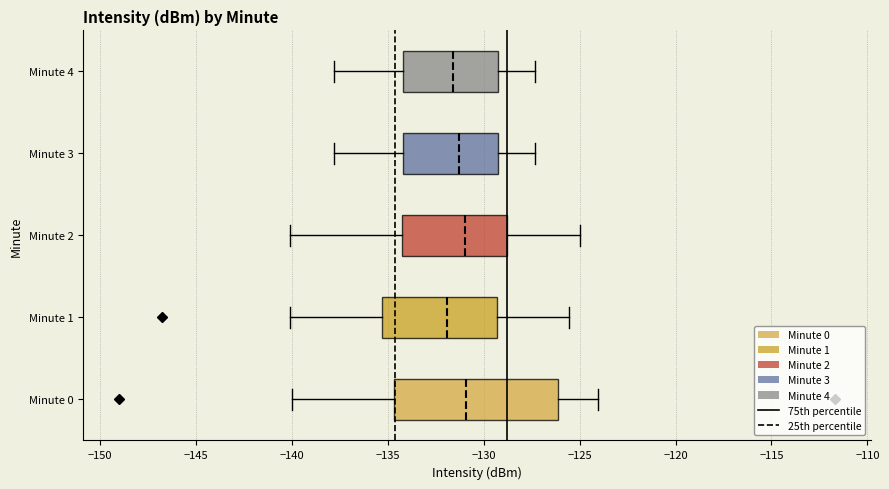

Reading bottom to top, transcribe this box plot: for each box, give where its median line is, the range the box spans, and where its two whiskers end, as read against the x-axis. The values are not printed on the chart, so give them approximately, as read against the axis.

Minute 0: median -131.0, box -134.5 to -126.0, whiskers -140.0 to -124.0
Minute 1: median -132.0, box -135.5 to -129.5, whiskers -140.0 to -125.5
Minute 2: median -131.0, box -134.5 to -129.0, whiskers -140.0 to -125.0
Minute 3: median -131.5, box -134.0 to -129.0, whiskers -138.0 to -127.5
Minute 4: median -131.5, box -134.0 to -129.0, whiskers -138.0 to -127.5